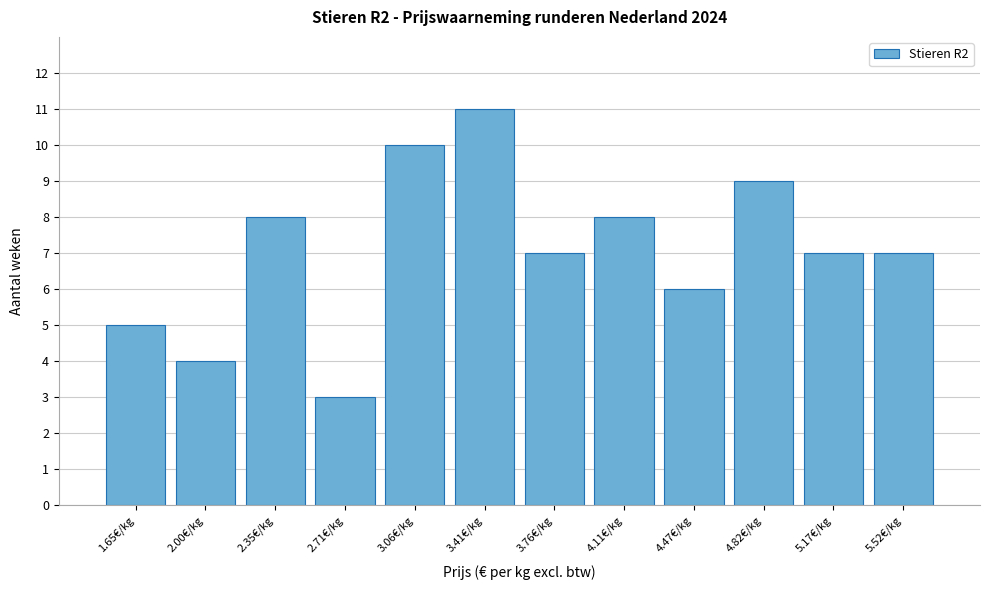

Reading left to right, transcribe this chart: for each bar, give the range it covers on the x-axis and its height. Neither the bar edges nor the heights are printed on the chart, so give them approximately, as read against the axes.

1.45 to 1.80: 5
1.80 to 2.20: 4
2.20 to 2.55: 8
2.55 to 2.90: 3
2.90 to 3.25: 10
3.25 to 3.60: 11
3.60 to 3.95: 7
3.95 to 4.30: 8
4.30 to 4.65: 6
4.65 to 5.00: 9
5.00 to 5.35: 7
5.35 to 5.70: 7